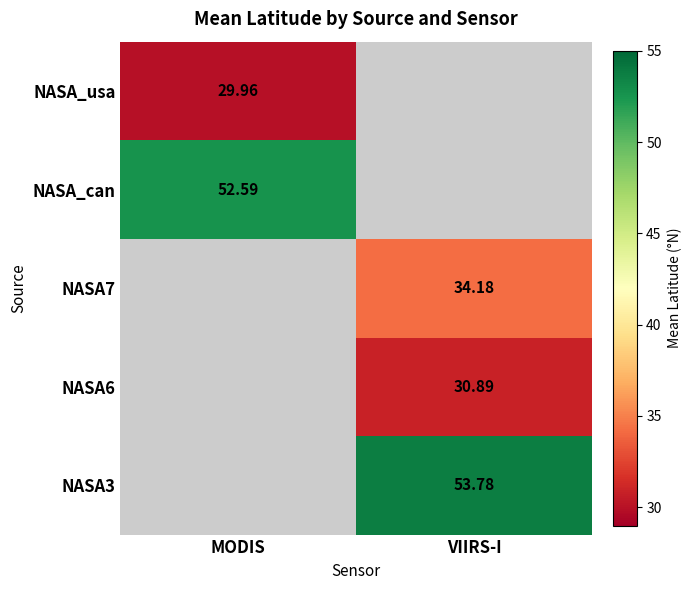

How many values in NASA_usa are above zero?

1